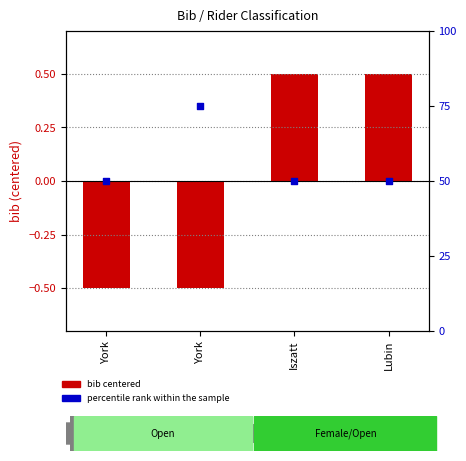

What are all the series names shown in the legend?

bib (centered), percentile rank within the sample